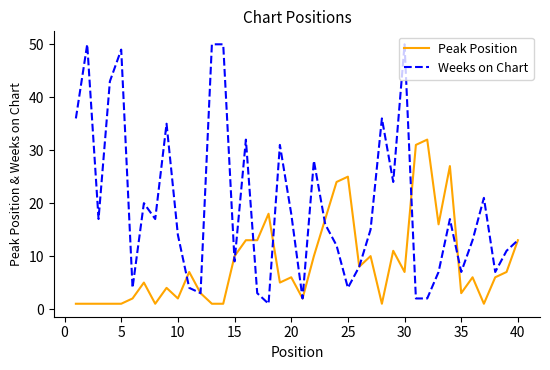

Which series has the largest total across all categories?

Weeks on Chart